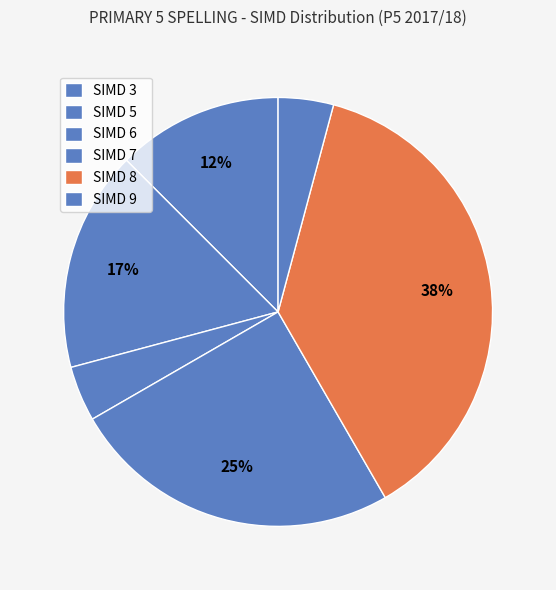

How many slices are in this pie chart?

6